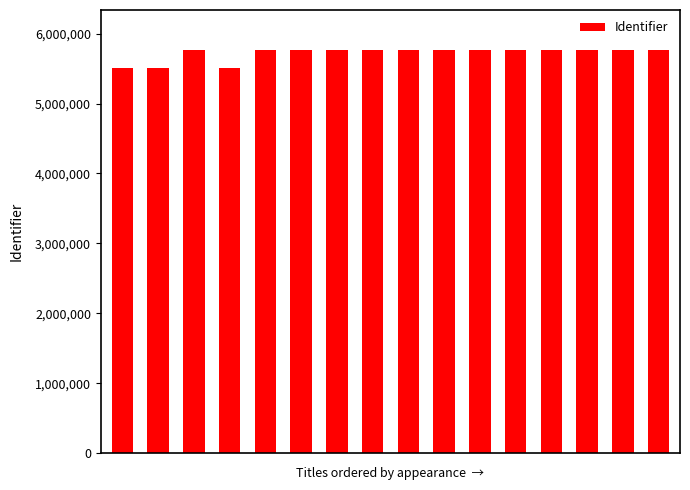

What is the value of the 6th bar from the left?

5759525